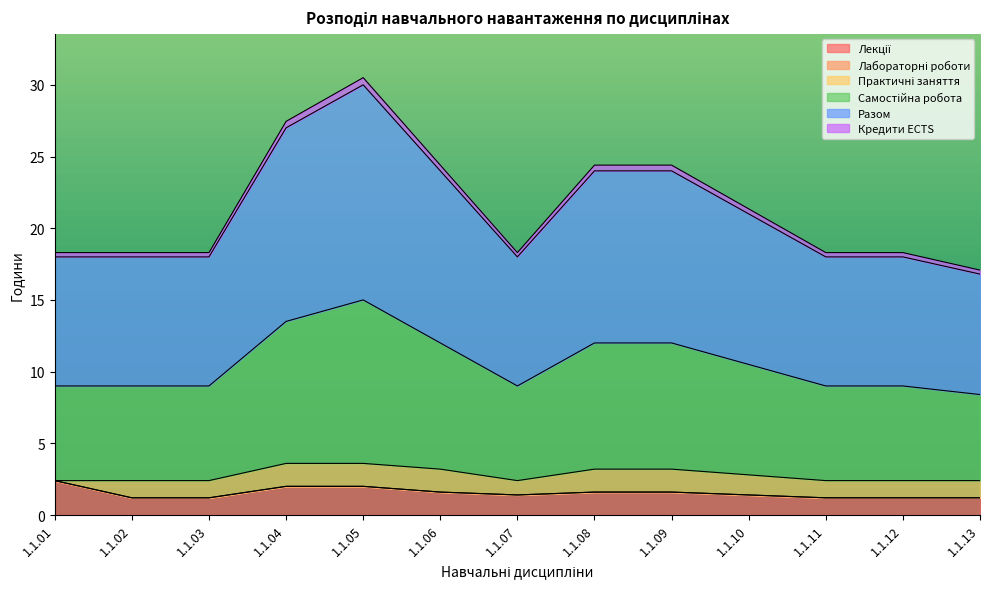

How many interior local peaks does the Кредити ECTS series have?

1